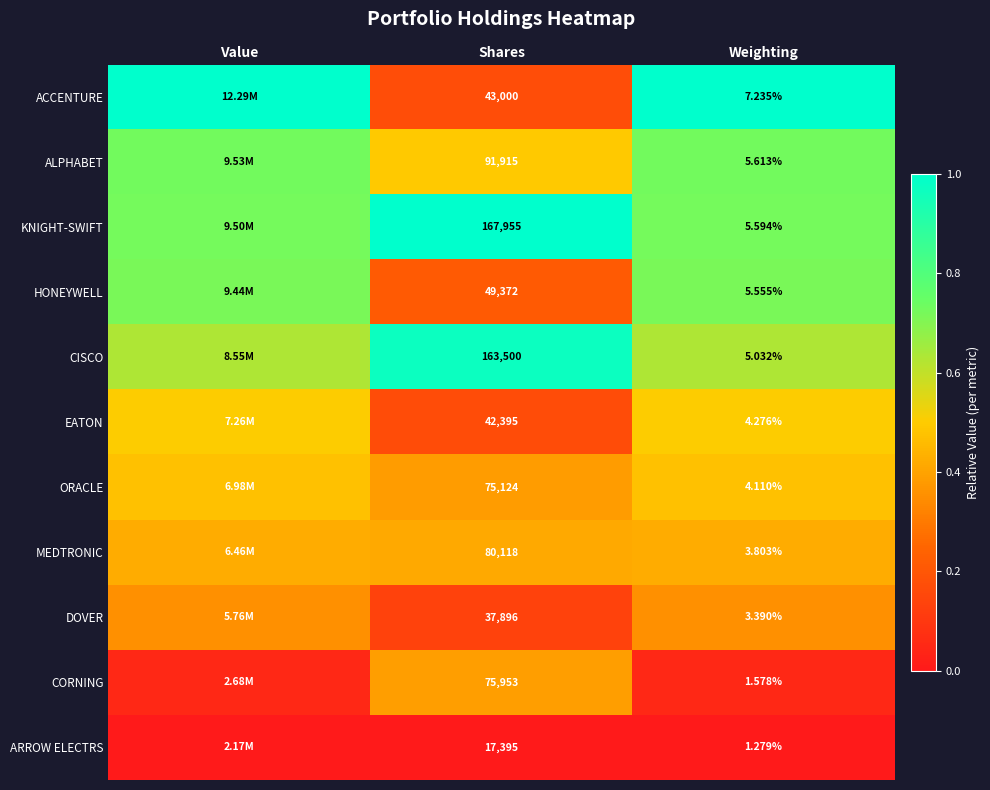

How many series are shown in this chart?

11